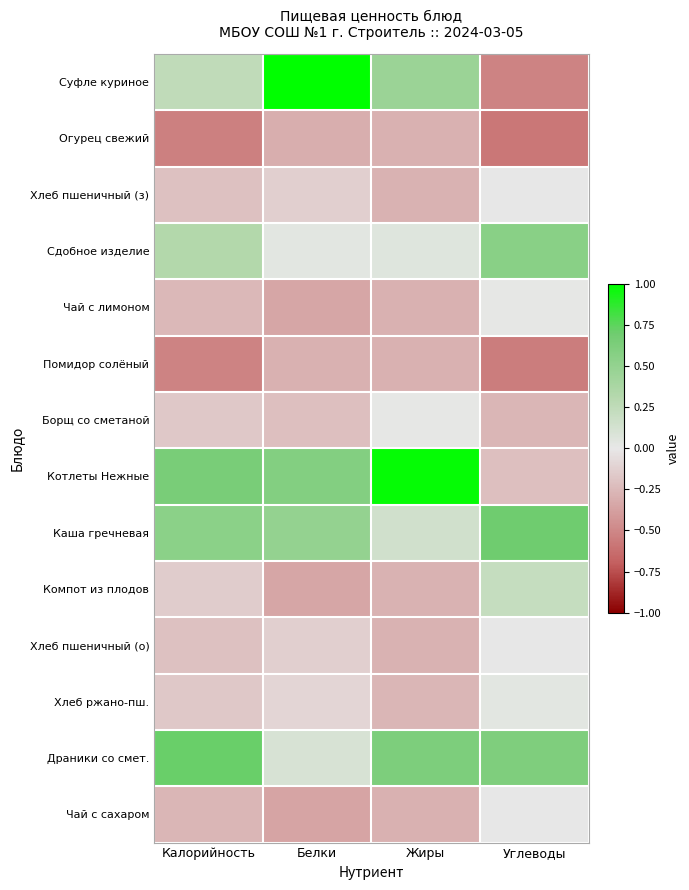

How many categories are shown in the chart?

4